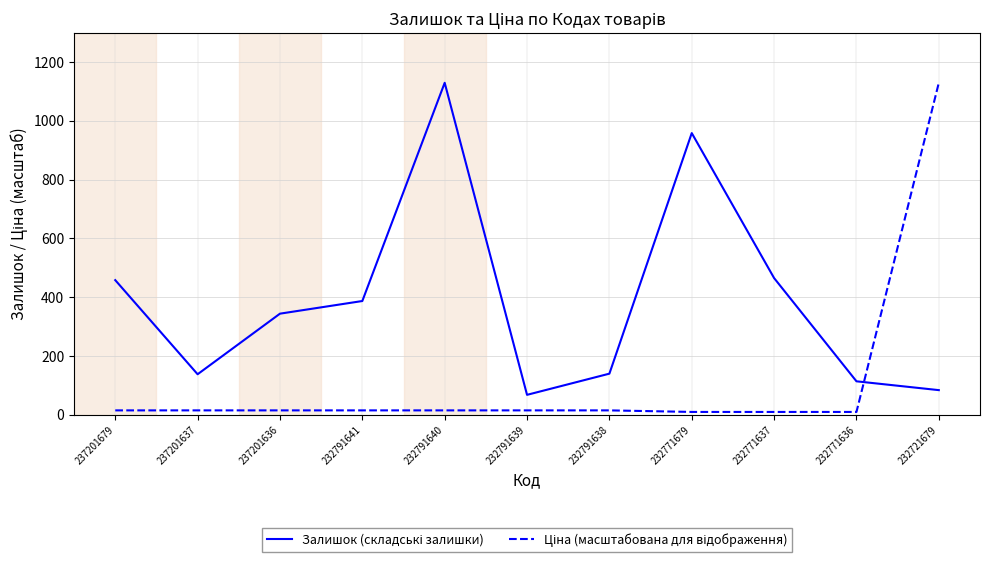

At which category is the sum across all series the highest?

232721679